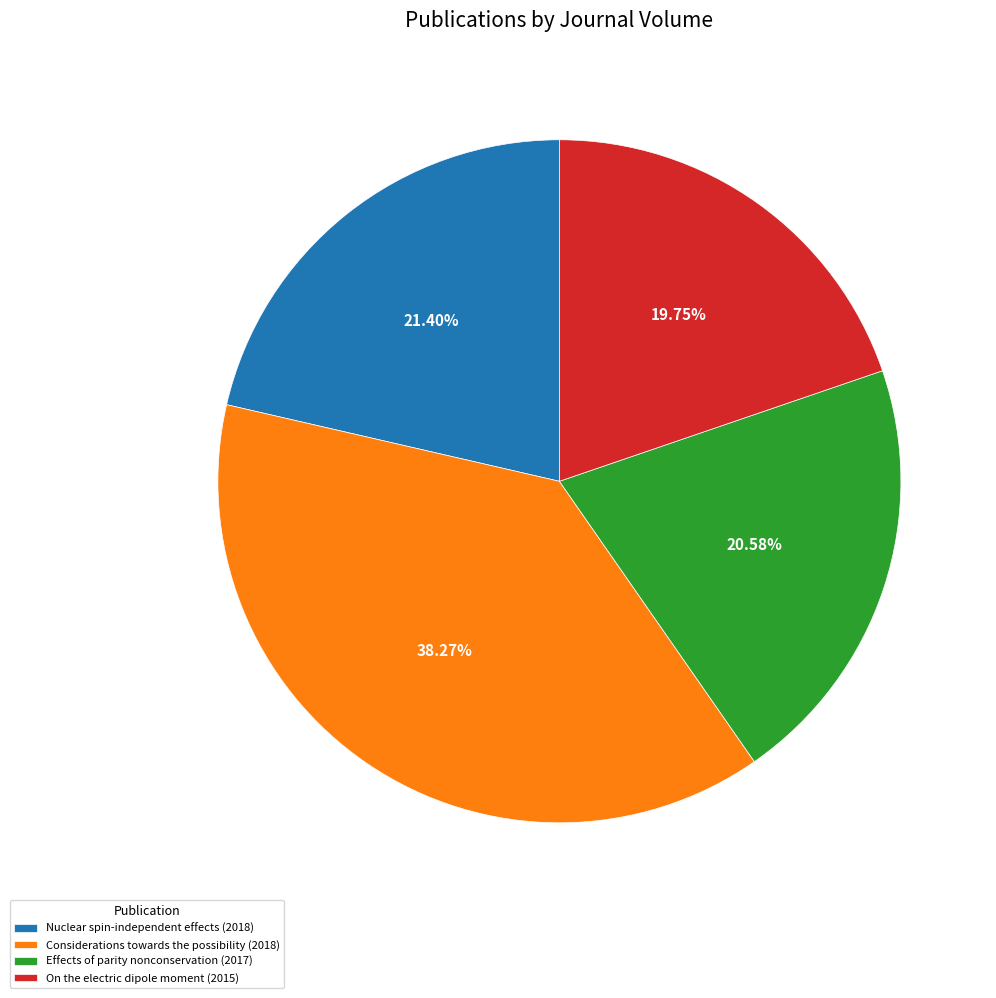

Between Considerations towards the possibility (2018) and Effects of parity nonconservation (2017), which is larger?

Considerations towards the possibility (2018)